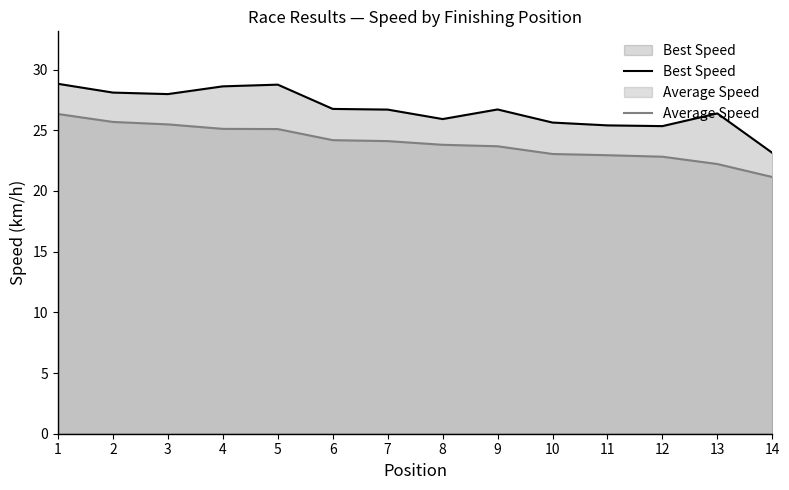

Which category has the lowest value in the Best Speed series?

14